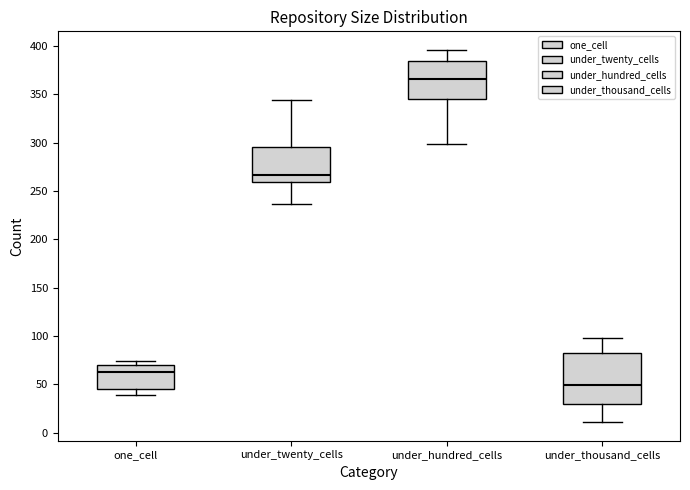

Reading left to right, read every box against the y-axis: the position of its median line, the range the box covers, and the ends of its whiskers. The values are not printed on the chart, so give them approximately, as read against the axis.

one_cell: median 65, box 45 to 70, whiskers 40 to 75
under_twenty_cells: median 265, box 260 to 295, whiskers 235 to 345
under_hundred_cells: median 365, box 345 to 385, whiskers 300 to 395
under_thousand_cells: median 50, box 30 to 80, whiskers 10 to 100